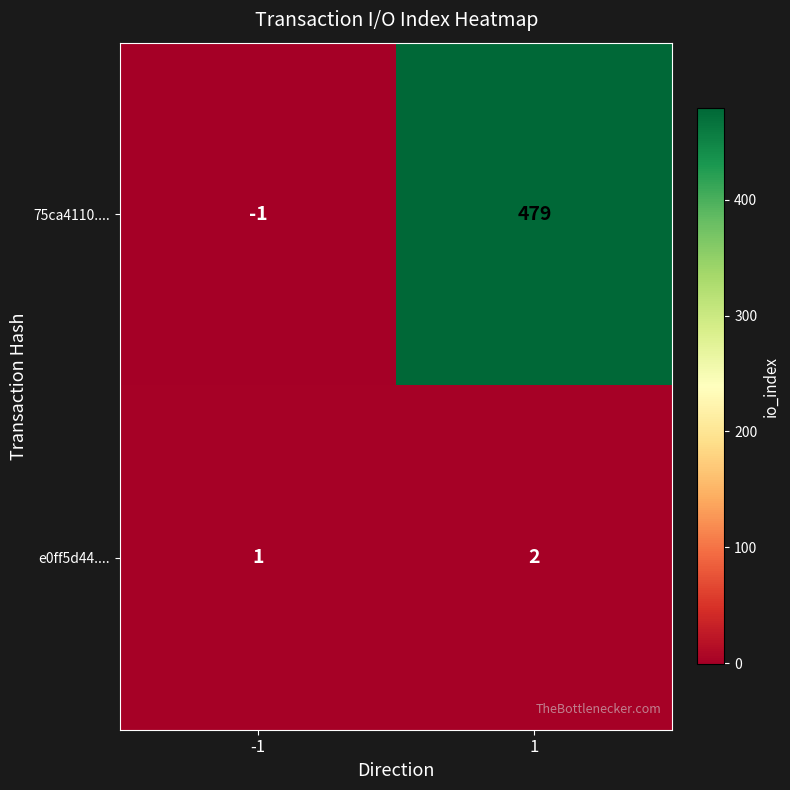

What is the maximum value shown in the chart?

479